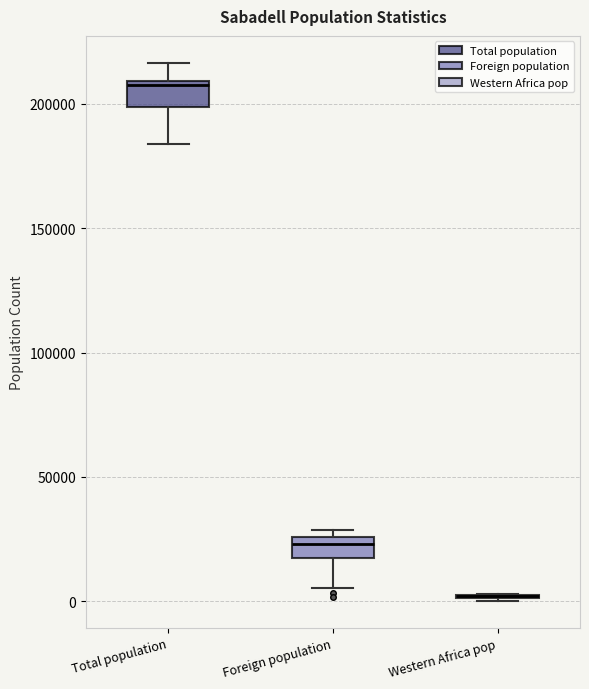

Reading left to right, transcribe this box plot: for each box, give where its median line is, the range the box spans, and where its two whiskers end, as read against the y-axis. The values are not printed on the chart, so give them approximately, as read against the axis.

Total population: median 205000, box 200000 to 210000, whiskers 185000 to 215000
Foreign population: median 25000 (inside the box), box 15000 to 25000, whiskers 5000 to 30000
Western Africa pop: box collapsed to a line at 0, whiskers 0 to 5000